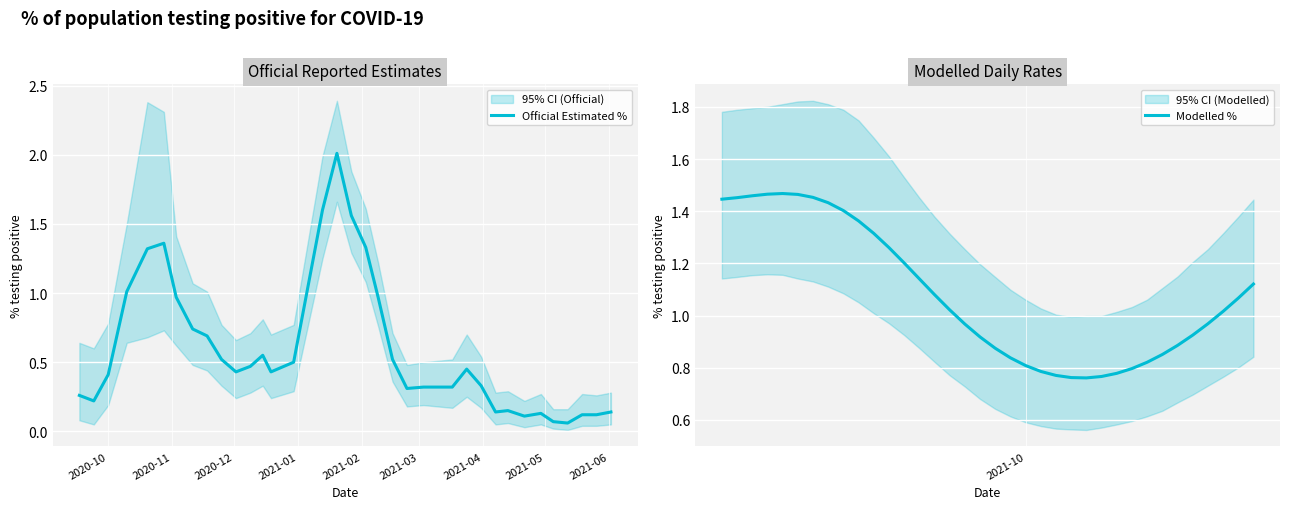

What is the maximum value for Official Estimated %?

2.0